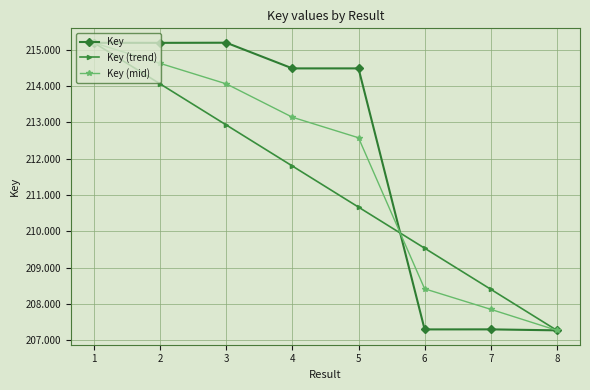

The value of Key (mid) at 2 is 285362315.1. True or false?

False